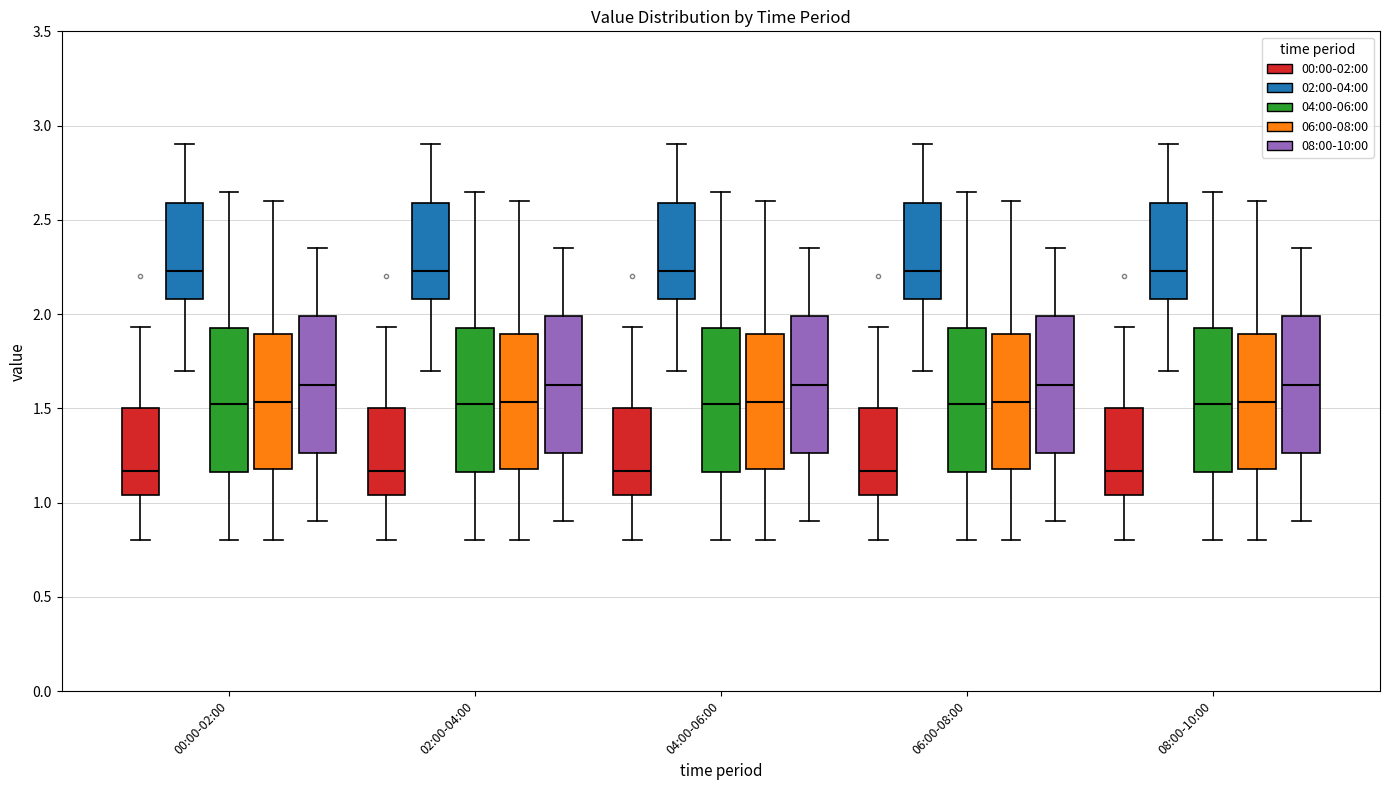

Reading left to right, read every box against the y-axis: the position of its median line, the range the box covers, and the ends of its whiskers. The values are not printed on the chart, so give them approximately, as read against the axis.

00:00-02:00 (00:00-02:00): median 1.15, box 1.05 to 1.50, whiskers 0.80 to 1.95
00:00-02:00 (02:00-04:00): median 2.25, box 2.10 to 2.60, whiskers 1.70 to 2.90
00:00-02:00 (04:00-06:00): median 1.55, box 1.15 to 1.95, whiskers 0.80 to 2.65
00:00-02:00 (06:00-08:00): median 1.55, box 1.20 to 1.90, whiskers 0.80 to 2.60
00:00-02:00 (08:00-10:00): median 1.65, box 1.25 to 2.00, whiskers 0.90 to 2.35
02:00-04:00 (00:00-02:00): median 1.15, box 1.05 to 1.50, whiskers 0.80 to 1.95
02:00-04:00 (02:00-04:00): median 2.25, box 2.10 to 2.60, whiskers 1.70 to 2.90
02:00-04:00 (04:00-06:00): median 1.55, box 1.15 to 1.95, whiskers 0.80 to 2.65
02:00-04:00 (06:00-08:00): median 1.55, box 1.20 to 1.90, whiskers 0.80 to 2.60
02:00-04:00 (08:00-10:00): median 1.65, box 1.25 to 2.00, whiskers 0.90 to 2.35
04:00-06:00 (00:00-02:00): median 1.15, box 1.05 to 1.50, whiskers 0.80 to 1.95
04:00-06:00 (02:00-04:00): median 2.25, box 2.10 to 2.60, whiskers 1.70 to 2.90
04:00-06:00 (04:00-06:00): median 1.55, box 1.15 to 1.95, whiskers 0.80 to 2.65
04:00-06:00 (06:00-08:00): median 1.55, box 1.20 to 1.90, whiskers 0.80 to 2.60
04:00-06:00 (08:00-10:00): median 1.65, box 1.25 to 2.00, whiskers 0.90 to 2.35
06:00-08:00 (00:00-02:00): median 1.15, box 1.05 to 1.50, whiskers 0.80 to 1.95
06:00-08:00 (02:00-04:00): median 2.25, box 2.10 to 2.60, whiskers 1.70 to 2.90
06:00-08:00 (04:00-06:00): median 1.55, box 1.15 to 1.95, whiskers 0.80 to 2.65
06:00-08:00 (06:00-08:00): median 1.55, box 1.20 to 1.90, whiskers 0.80 to 2.60
06:00-08:00 (08:00-10:00): median 1.65, box 1.25 to 2.00, whiskers 0.90 to 2.35
08:00-10:00 (00:00-02:00): median 1.15, box 1.05 to 1.50, whiskers 0.80 to 1.95
08:00-10:00 (02:00-04:00): median 2.25, box 2.10 to 2.60, whiskers 1.70 to 2.90
08:00-10:00 (04:00-06:00): median 1.55, box 1.15 to 1.95, whiskers 0.80 to 2.65
08:00-10:00 (06:00-08:00): median 1.55, box 1.20 to 1.90, whiskers 0.80 to 2.60
08:00-10:00 (08:00-10:00): median 1.65, box 1.25 to 2.00, whiskers 0.90 to 2.35